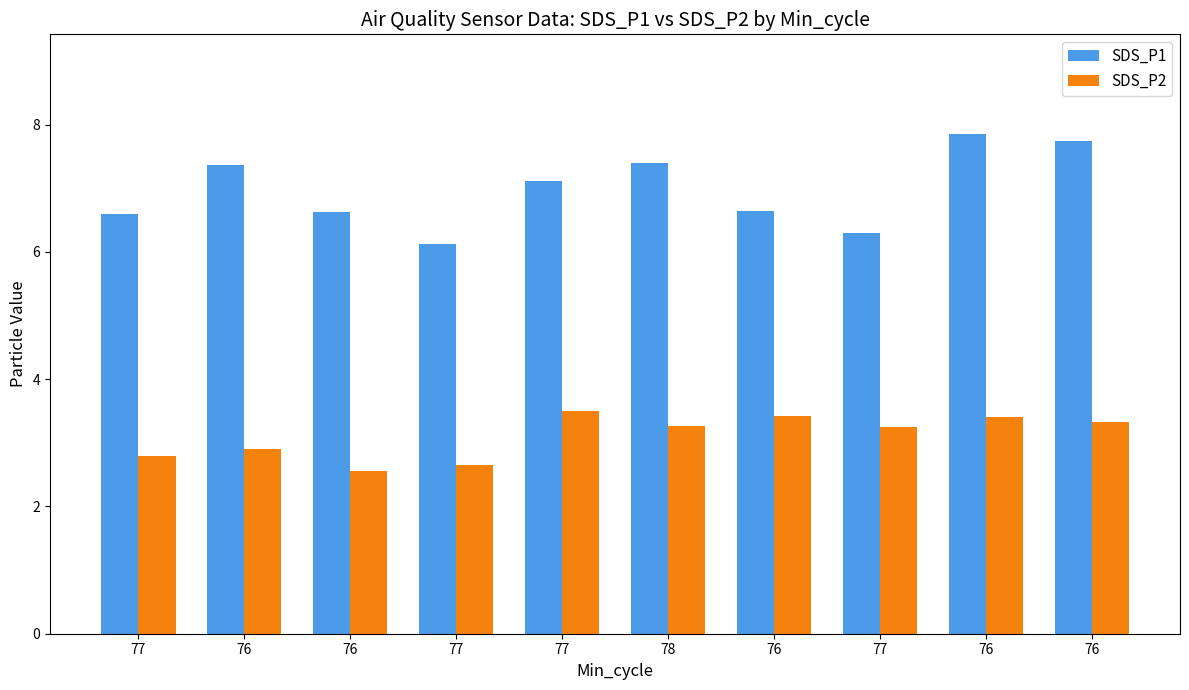

What is the label of the 10th bar from the right?

77